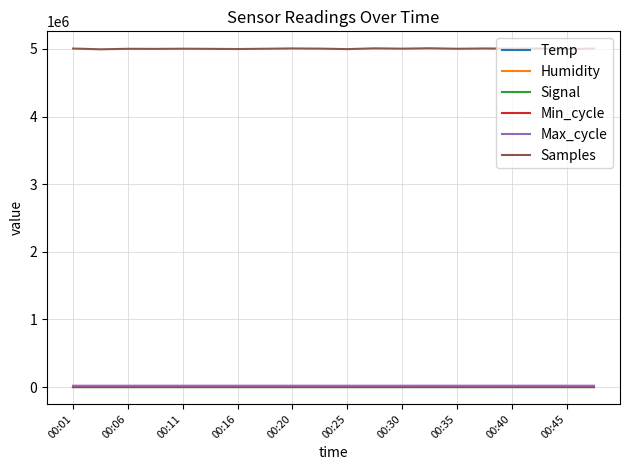

Which series has the largest total across all categories?

Samples